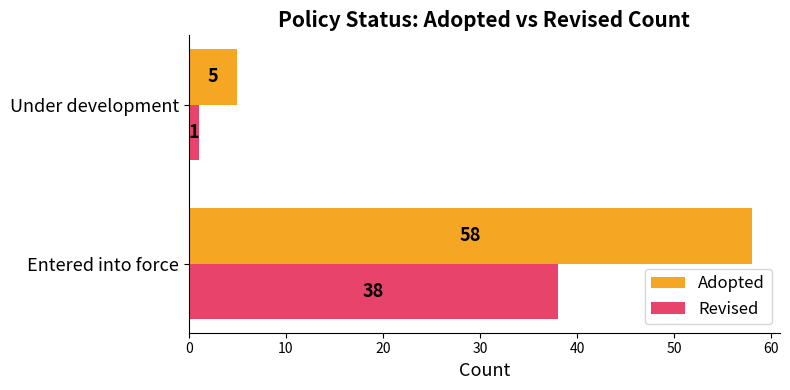

What are all the series names shown in the legend?

Adopted, Revised